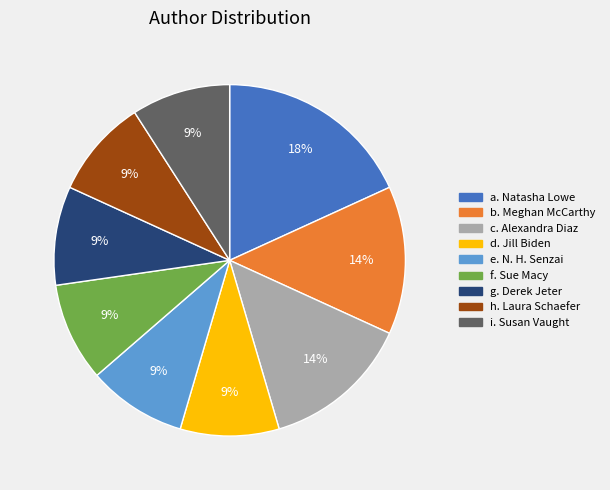

Does any single category account for the majority?

No